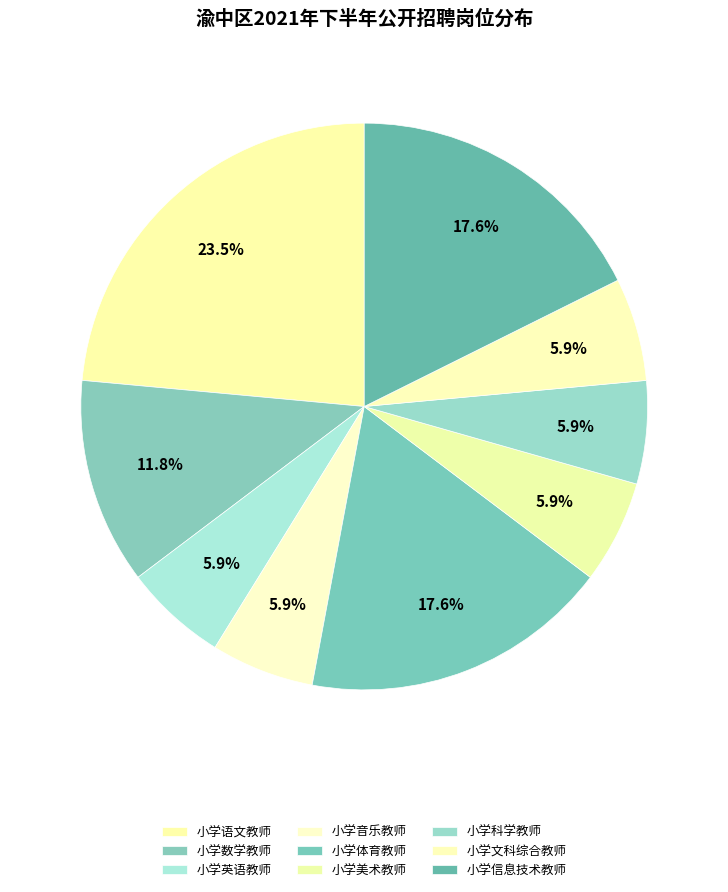

Is it true that 小学音乐教师 is 20% of the pie?

False